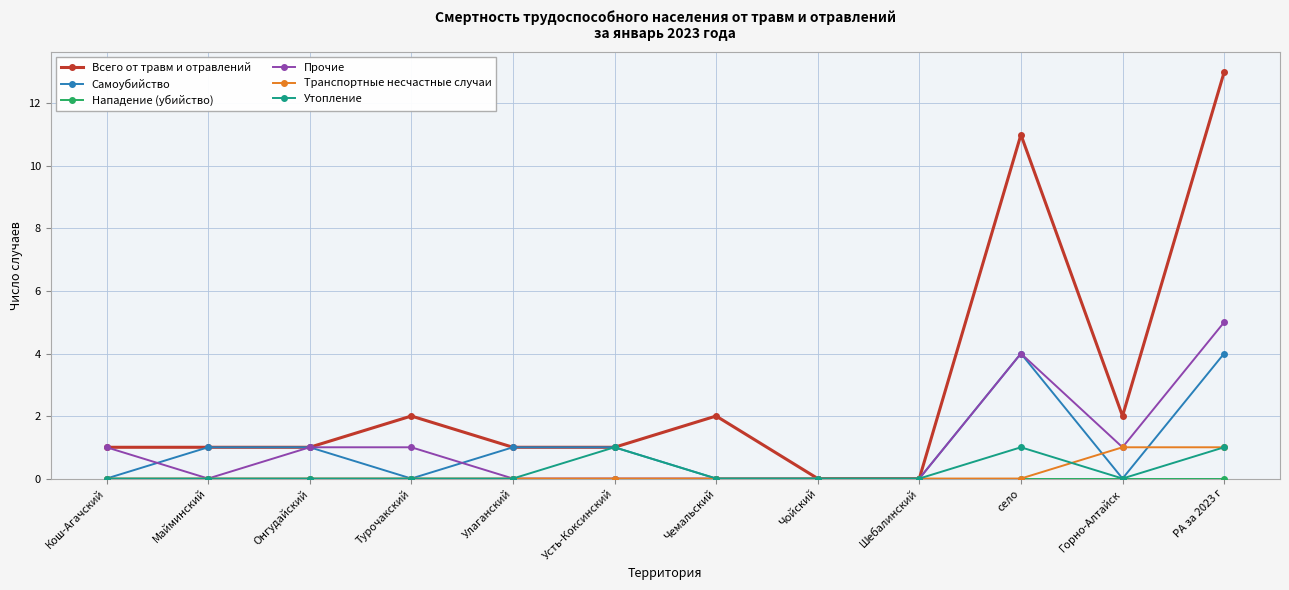

At which category is the sum across all series the highest?

РА за 2023 г